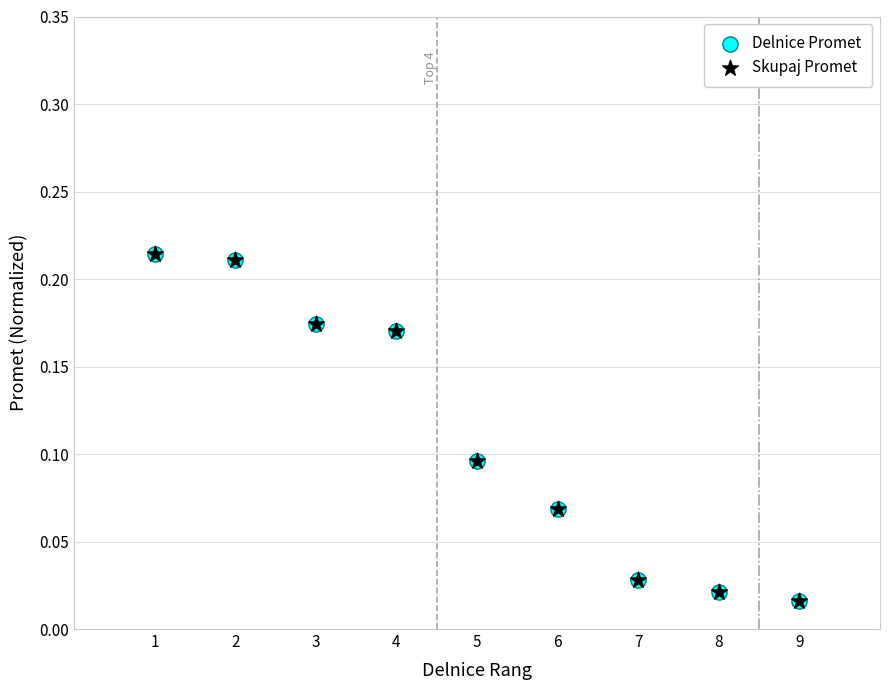

Which series has the largest Y range (max minus min)?

Skupaj Promet